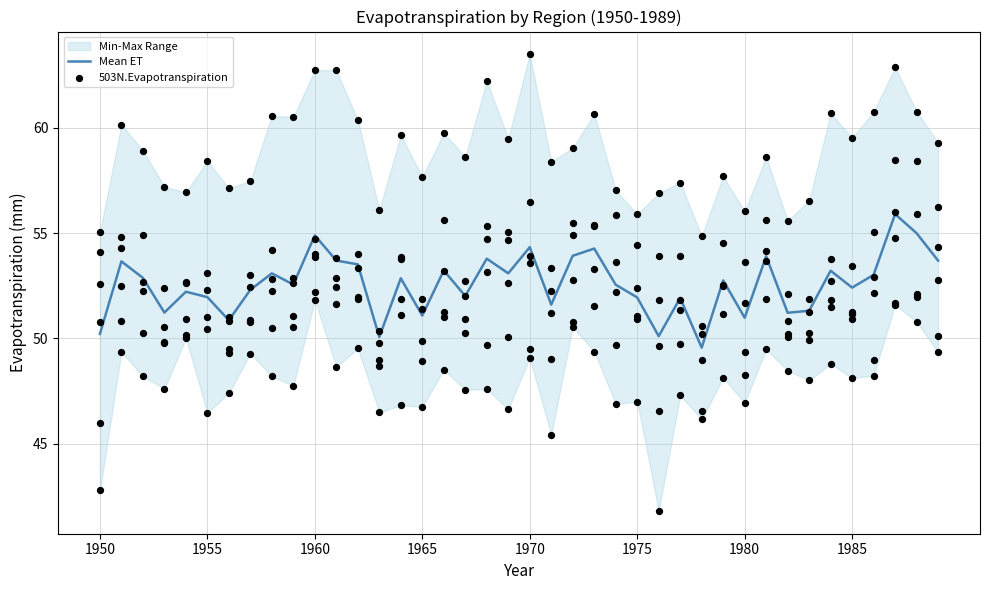

At which category is the sum across all series the highest?

1987